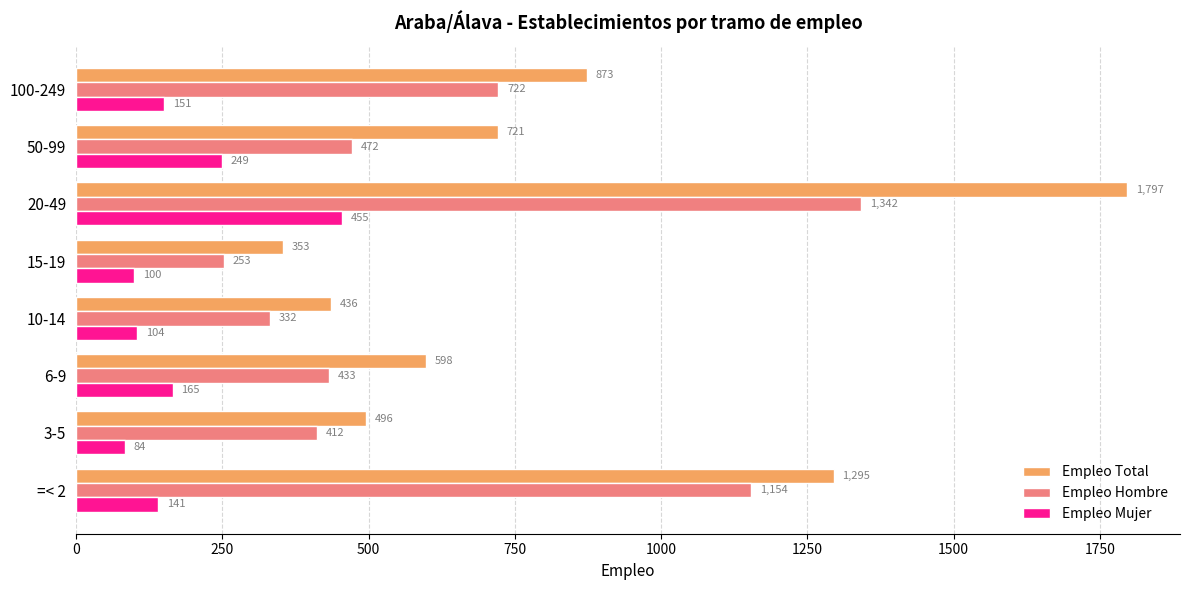

Which series has the widest spread of values?

Empleo Total